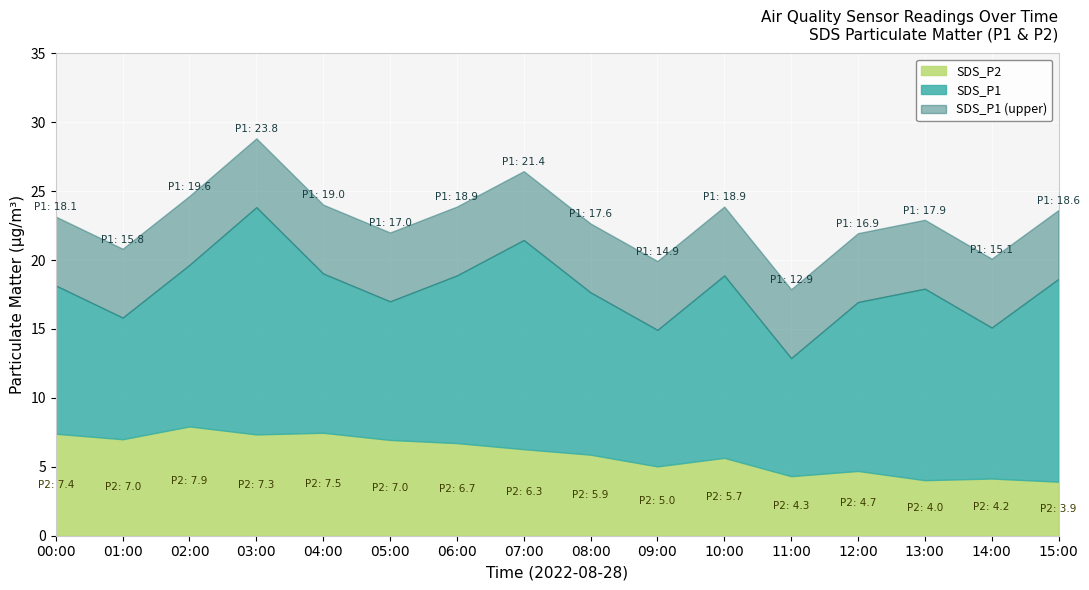

What is the lowest value of the SDS_P1 series?

12.9